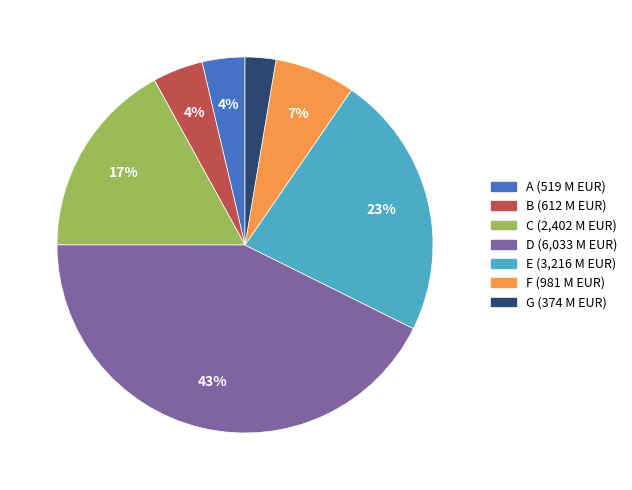

Is it true that E is 36% of the pie?

False